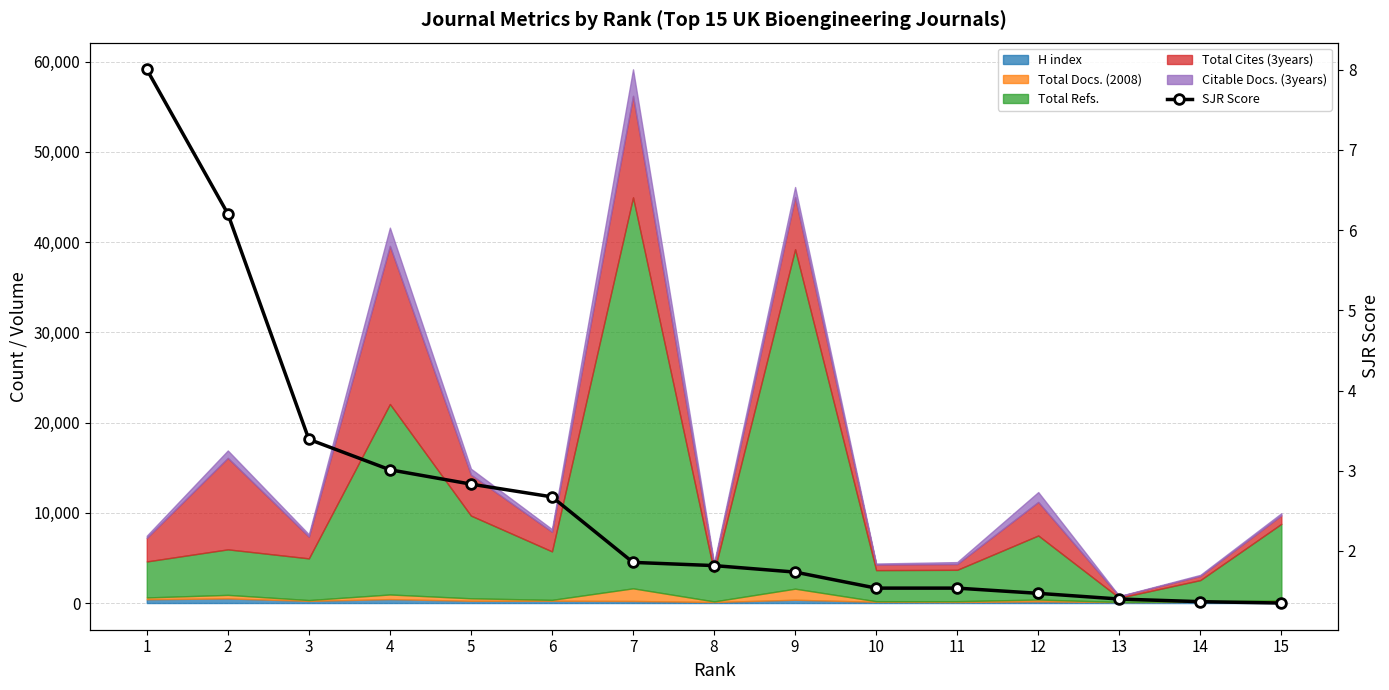

What is the average value?

2.7